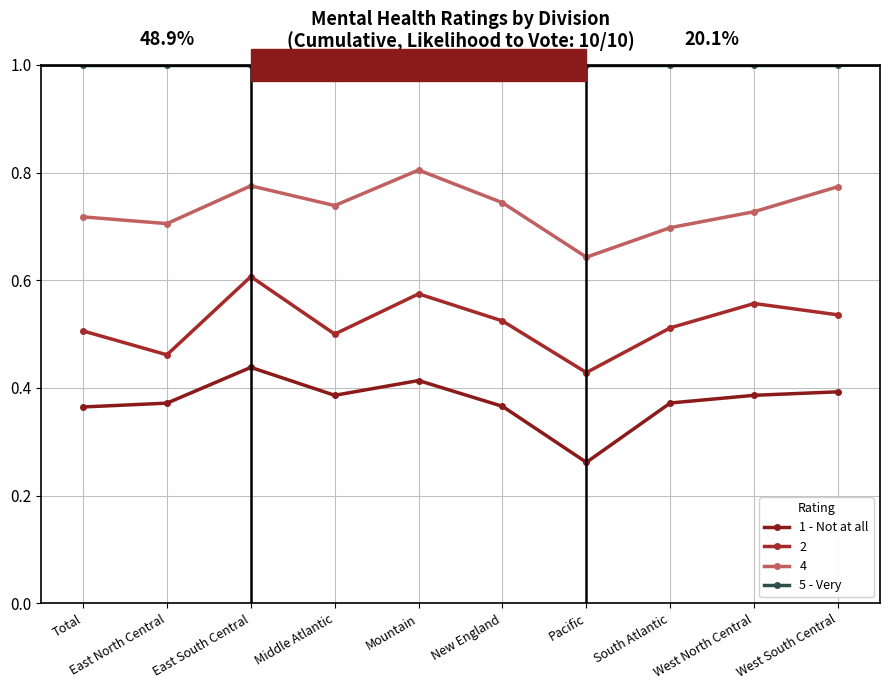

Rank the series by their average value, from lowest to highest.

1 - Not at all, 2, 4, 5 - Very